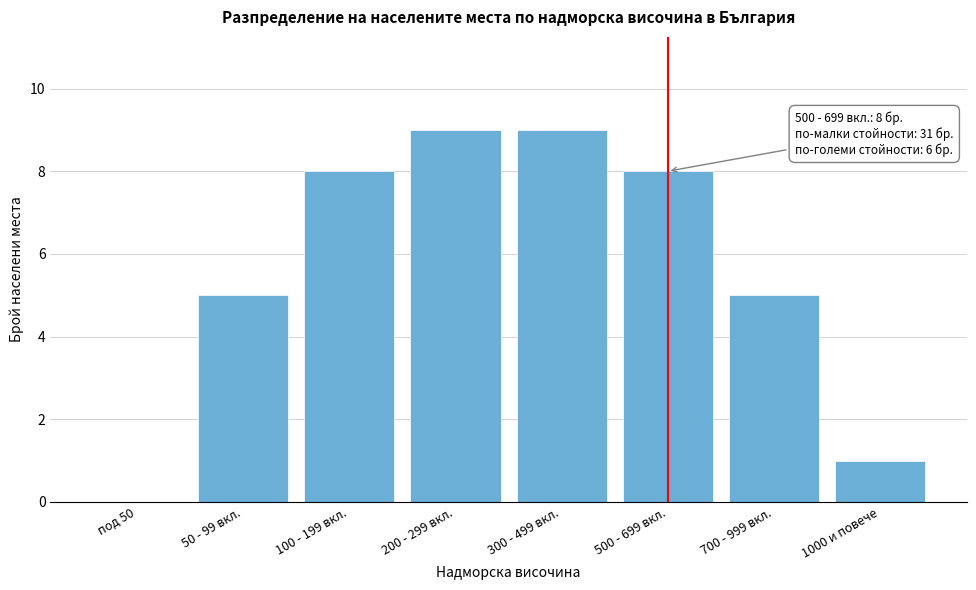

Reading right to left, what are all the values shown in this chart?

1000 и повече=1	700 - 999 вкл.=5	500 - 699 вкл.=8	300 - 499 вкл.=9	200 - 299 вкл.=9	100 - 199 вкл.=8	50 - 99 вкл.=5	под 50=0